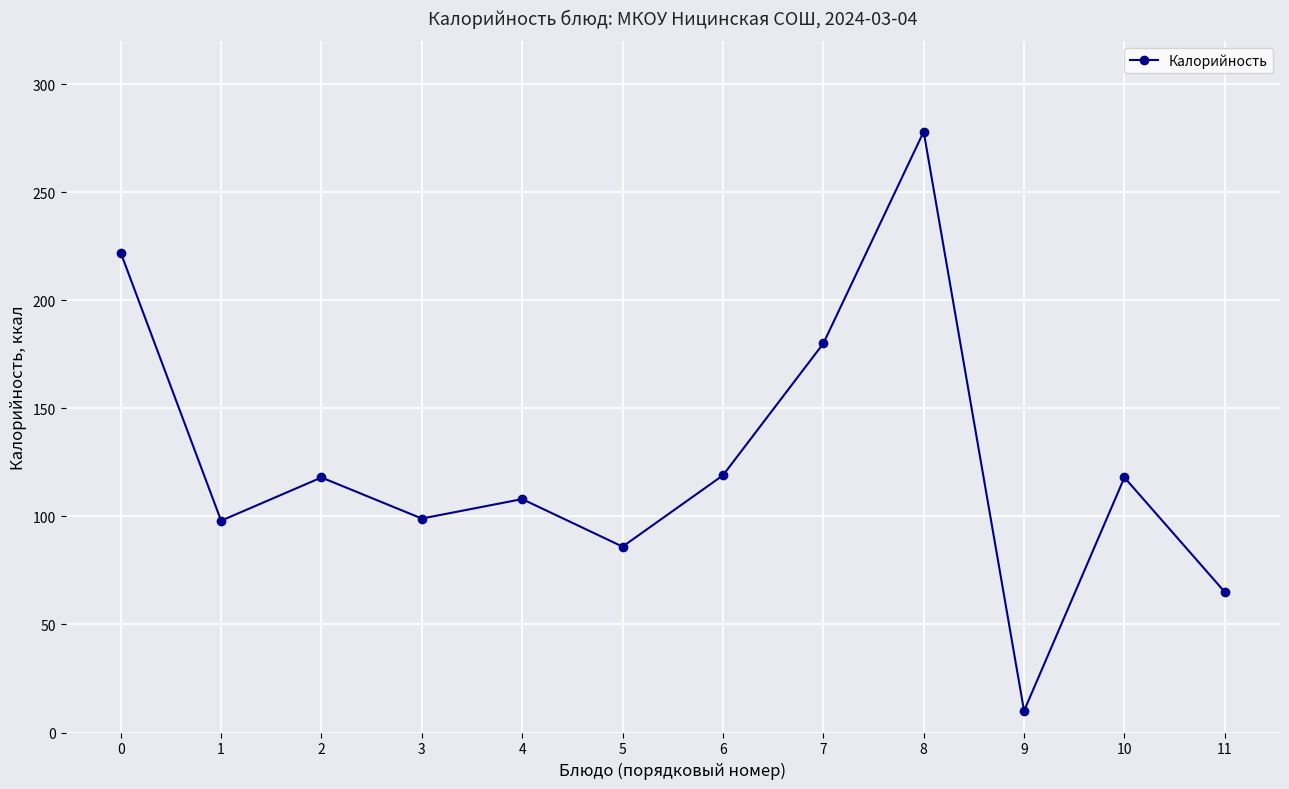

What is the maximum value shown in the chart?

278